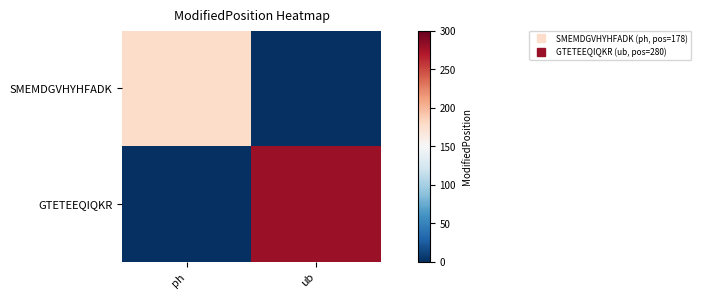

List the series in order of their peak value, highest first.

GTETEEQIQKR, SMEMDGVHYHFADK